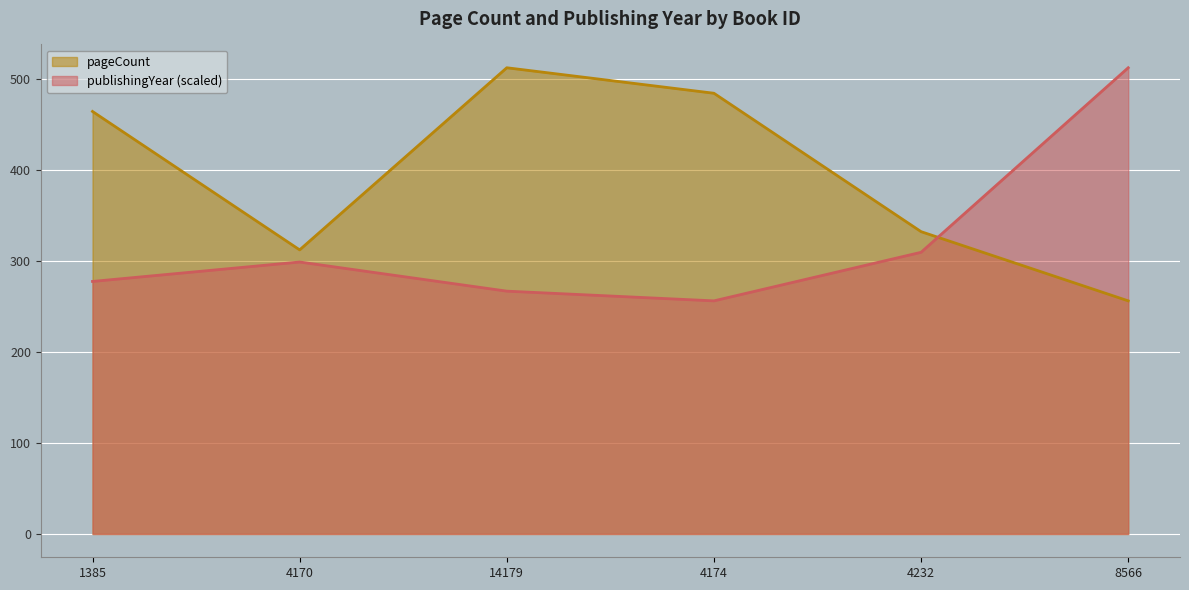

Rank the series by their average value, from highest to lowest.

pageCount, publishingYear (scaled)